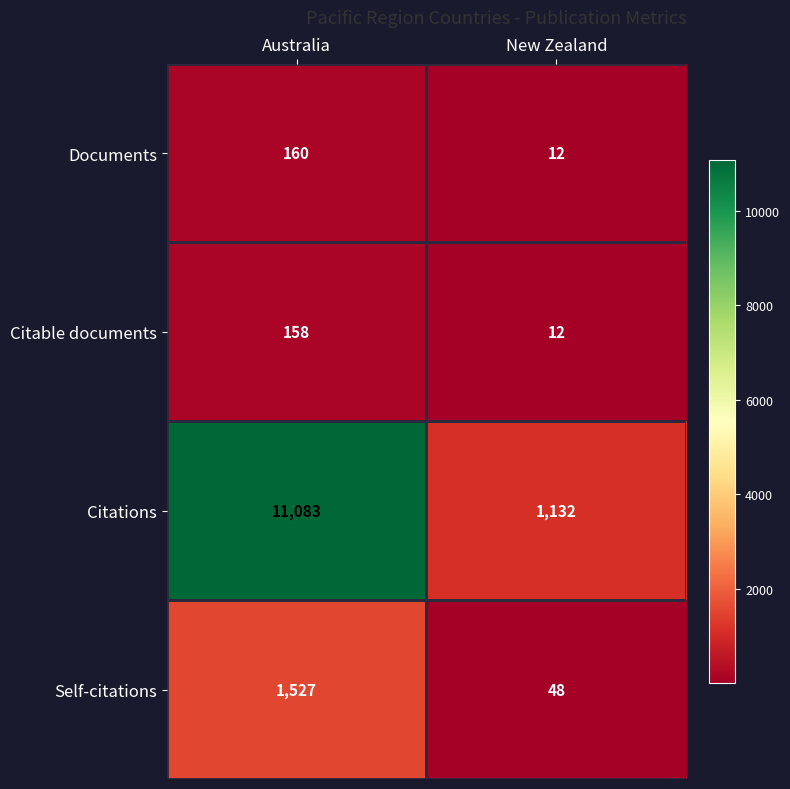

Where is Self-citations nearest to the value 787?

New Zealand